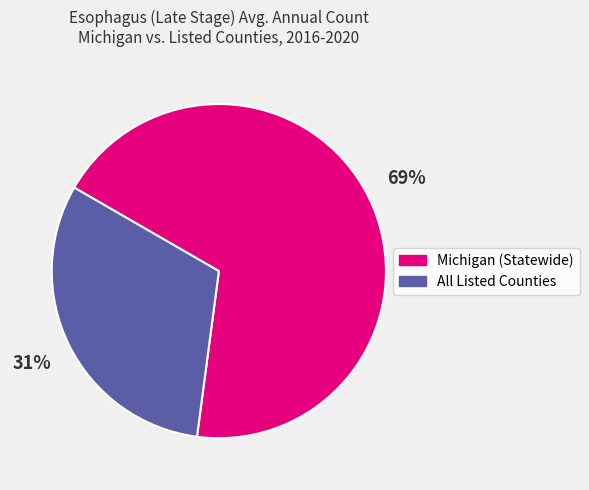

Which has a higher value, All Listed Counties or Michigan (Statewide)?

Michigan (Statewide)